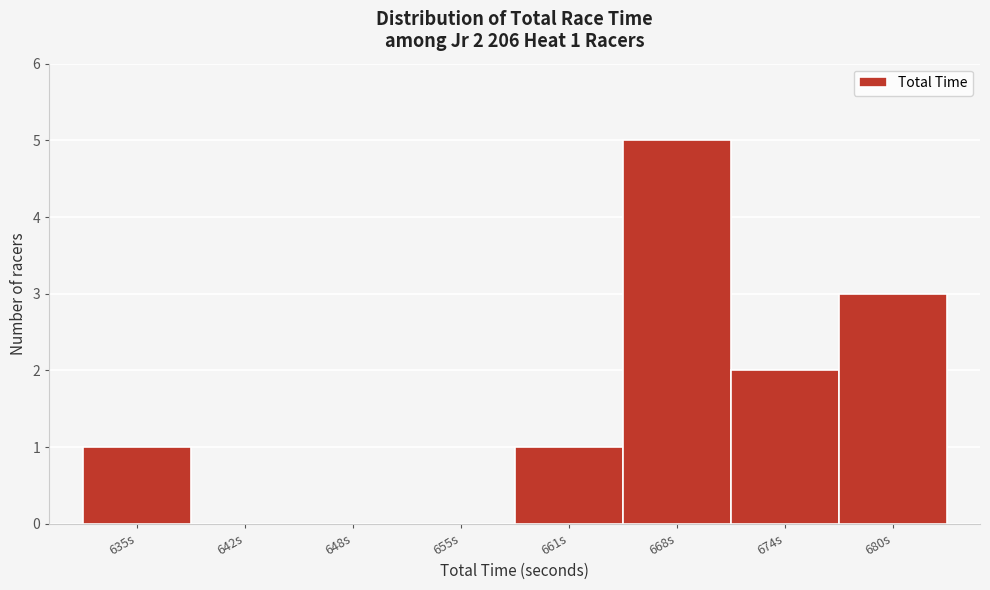

Approximately how many times larger is the value at 680s compared to 661s?

3.0